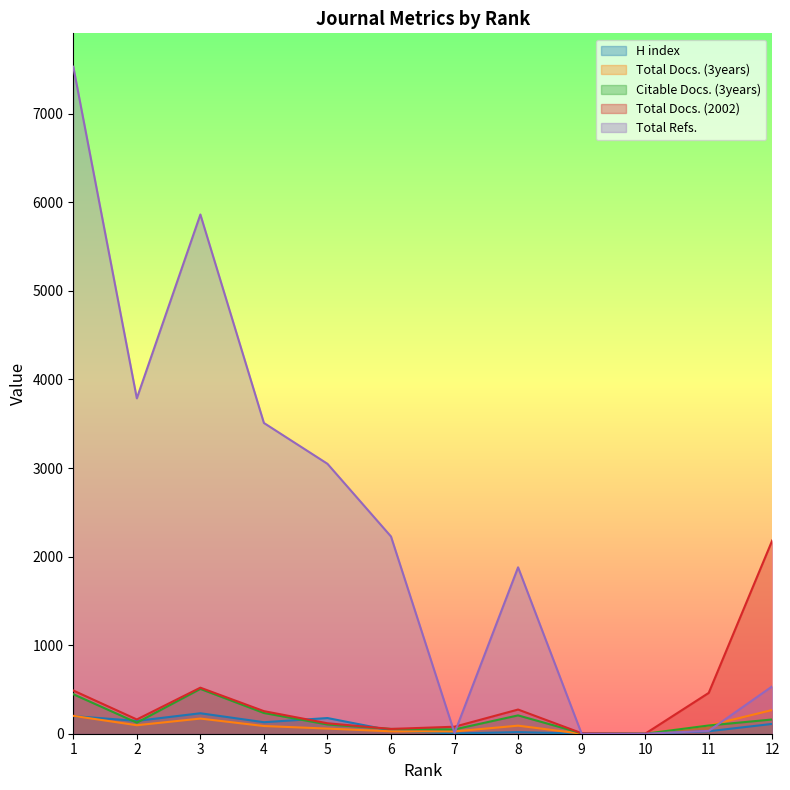

Rank the series at 1 from highest to lowest value.

Total Refs., Total Docs. (2002), Citable Docs. (3years), Total Docs. (3years), H index